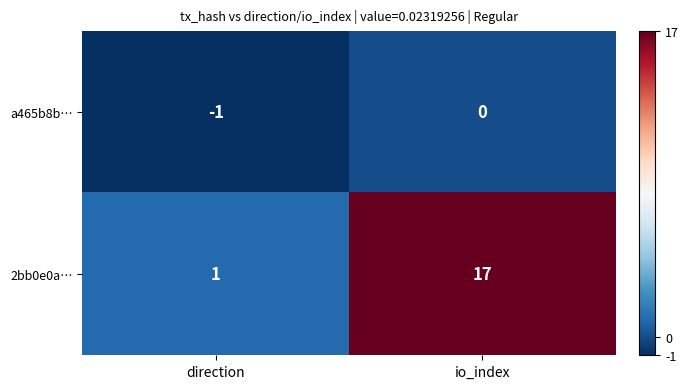

Reading left to right, what are all the values shown in this chart?

a465b8b…: direction=-1	io_index=0
2bb0e0a…: direction=1	io_index=17